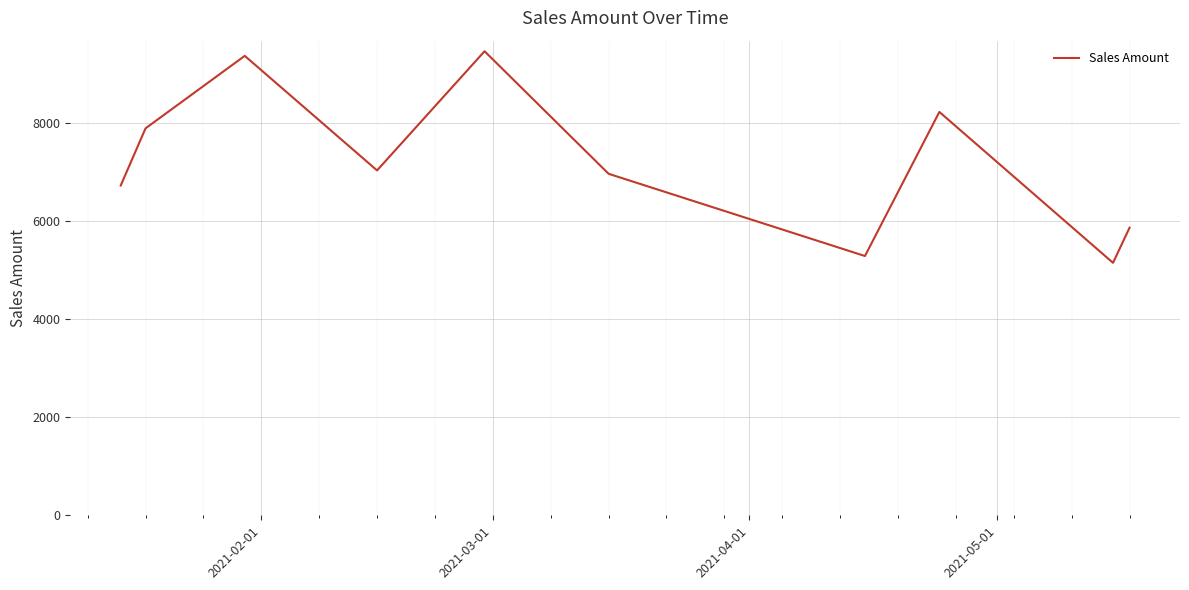

What is the minimum value shown in the chart?

5150